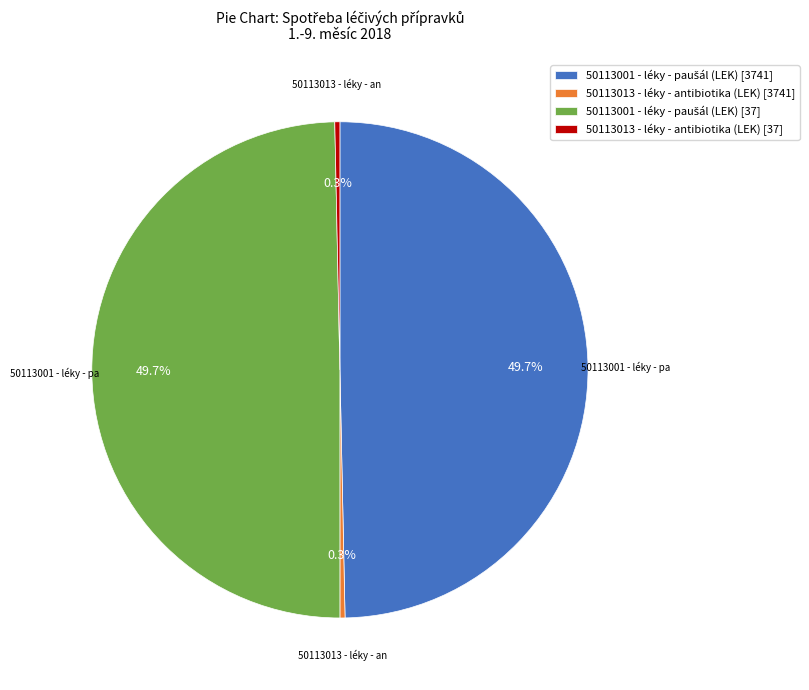

Does any single category account for the majority?

No